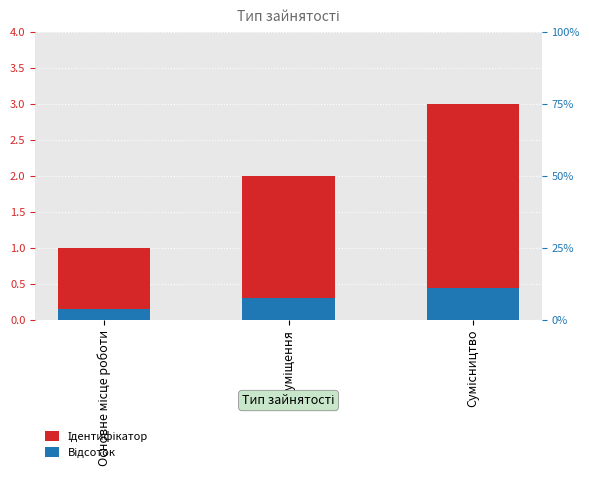

What is the spread (max minus min) of values at Сумісництво?

2.5